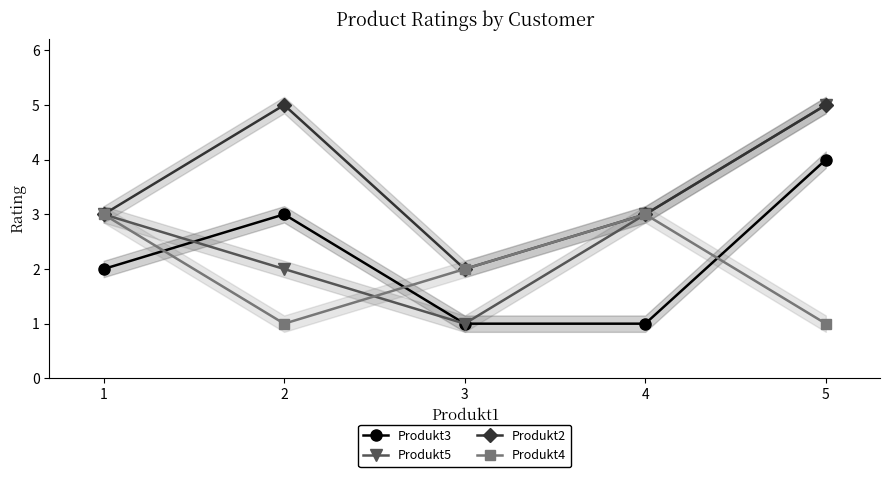

Which series has the largest range (max minus min)?

Produkt5